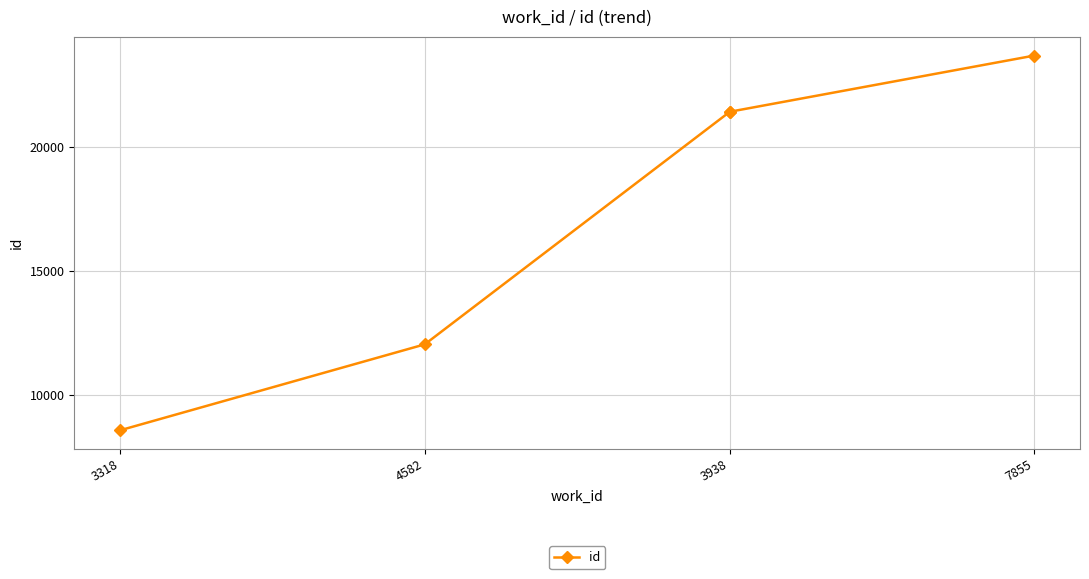

Is it true that the value at 4582 is 3808?

False